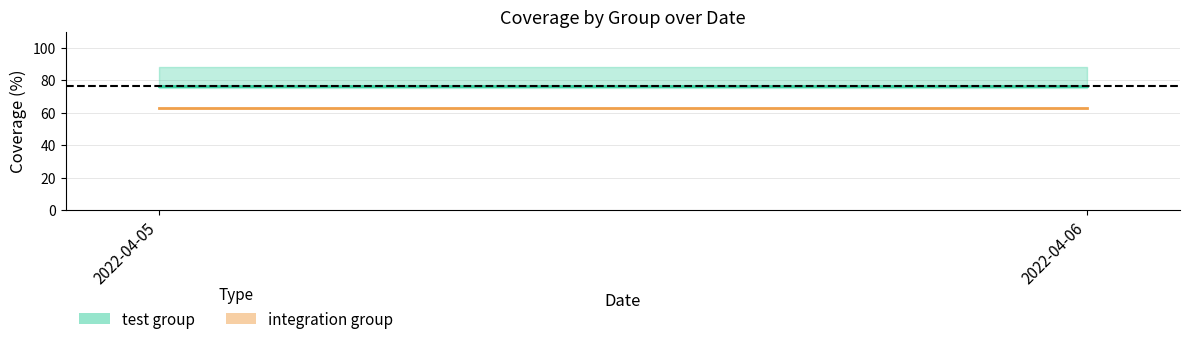

At which category is the sum across all series the highest?

2022-04-05